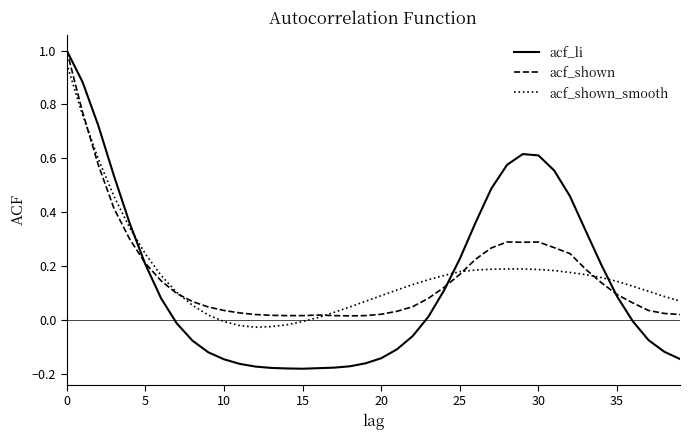

What is the sum of all acf_shown values?

6.8